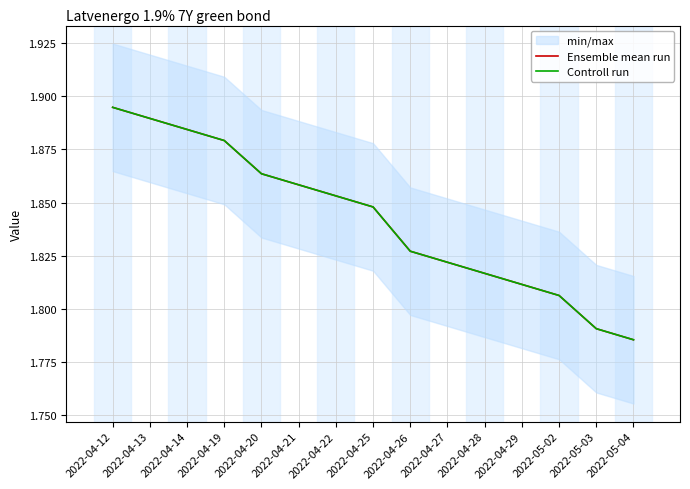

Which series has the largest total across all categories?

Ensemble mean run